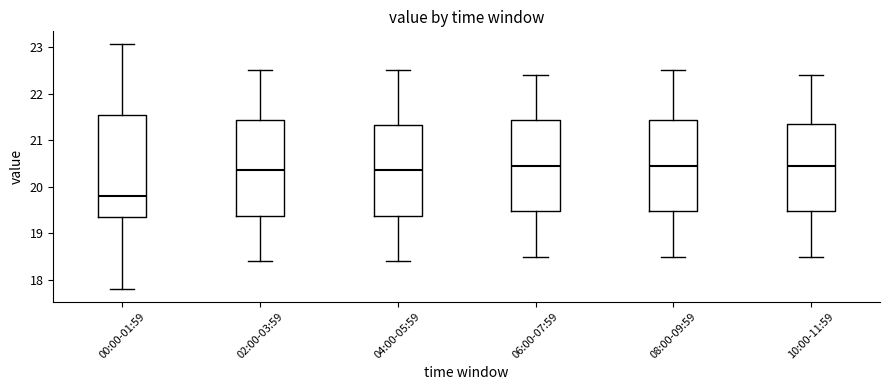

Comparing the boxes themselves (not the whiskers), which one is the tallest?

00:00-01:59